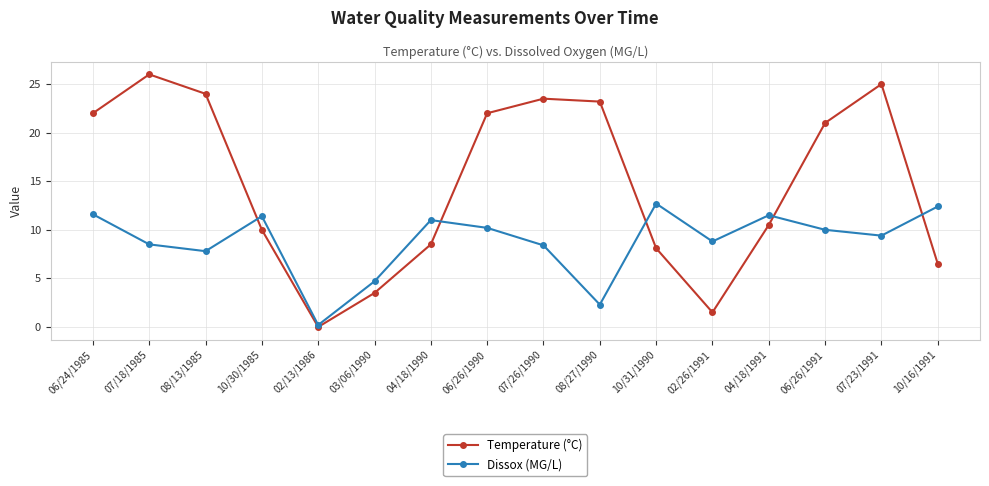

Rank the series by their maximum value, from highest to lowest.

Temperature (°C), Dissox (MG/L)